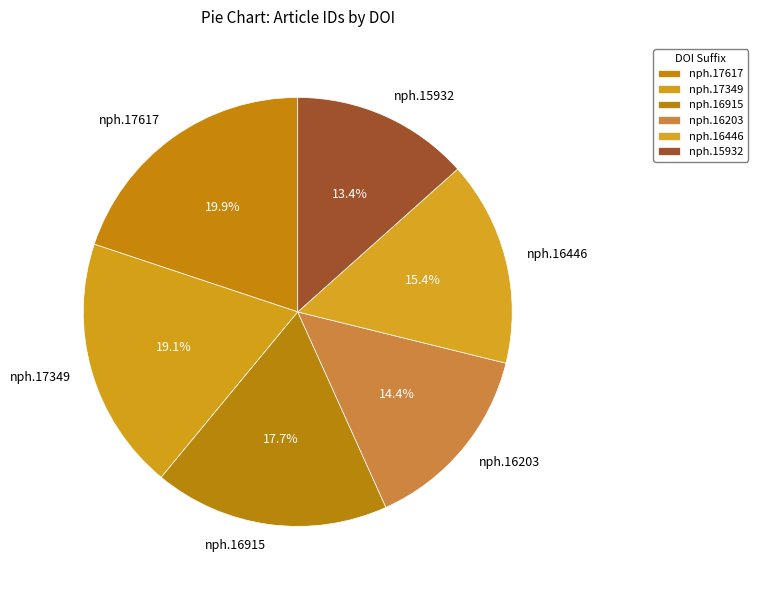

What is the total percentage of nph.17617 and nph.16915?

37.6%